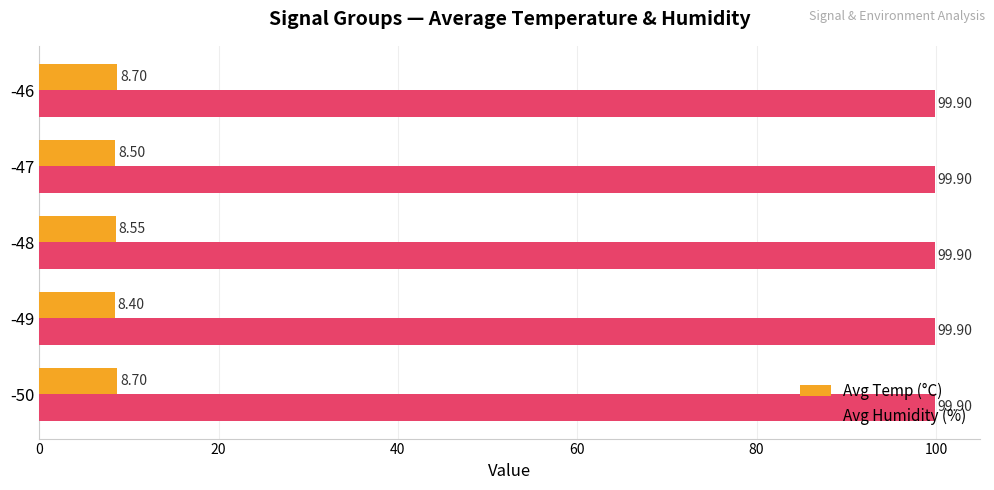

Which series has the largest range (max minus min)?

Avg Temp (°C)